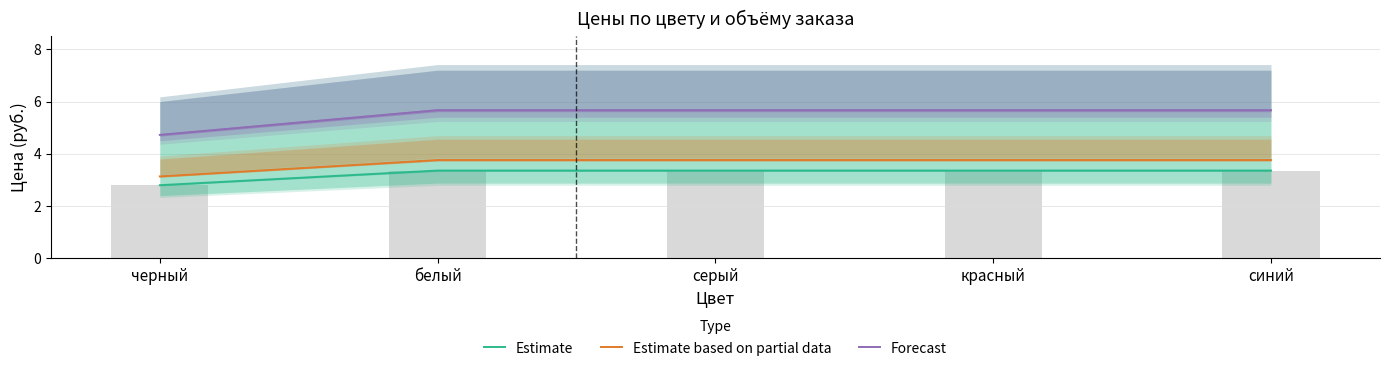

What is the difference between the maximum and minimum values in the Estimate based on partial data series?

0.6